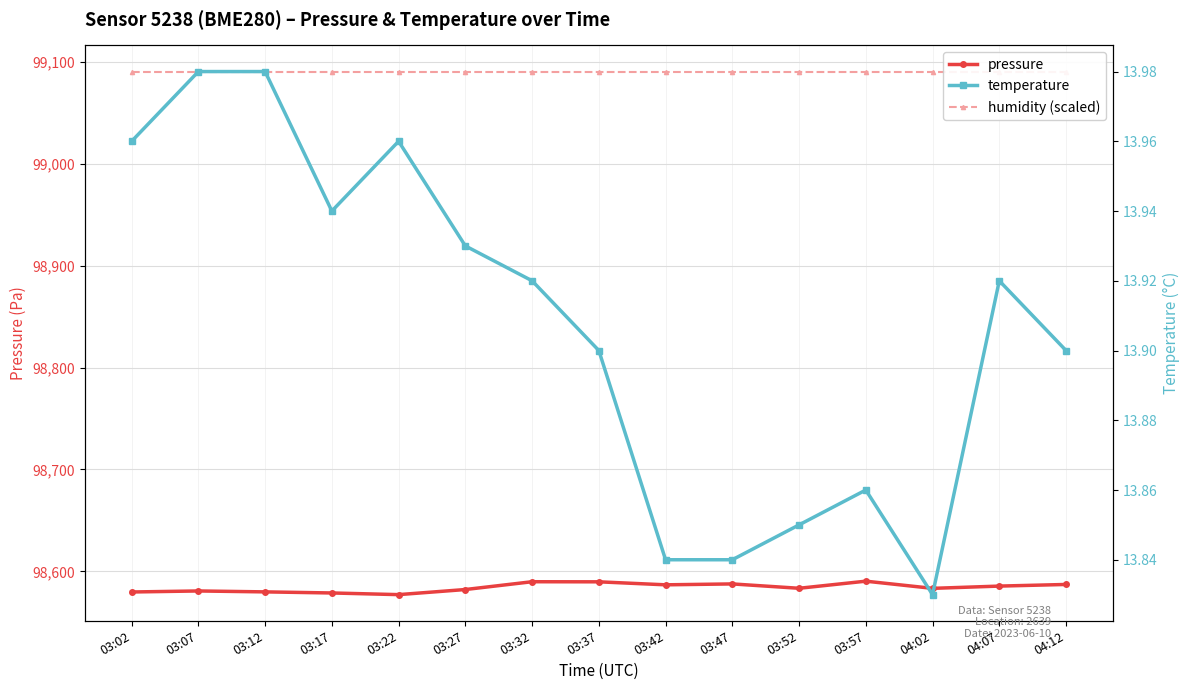

True or false: pressure has a value of 98580.8 at 03:07.

True